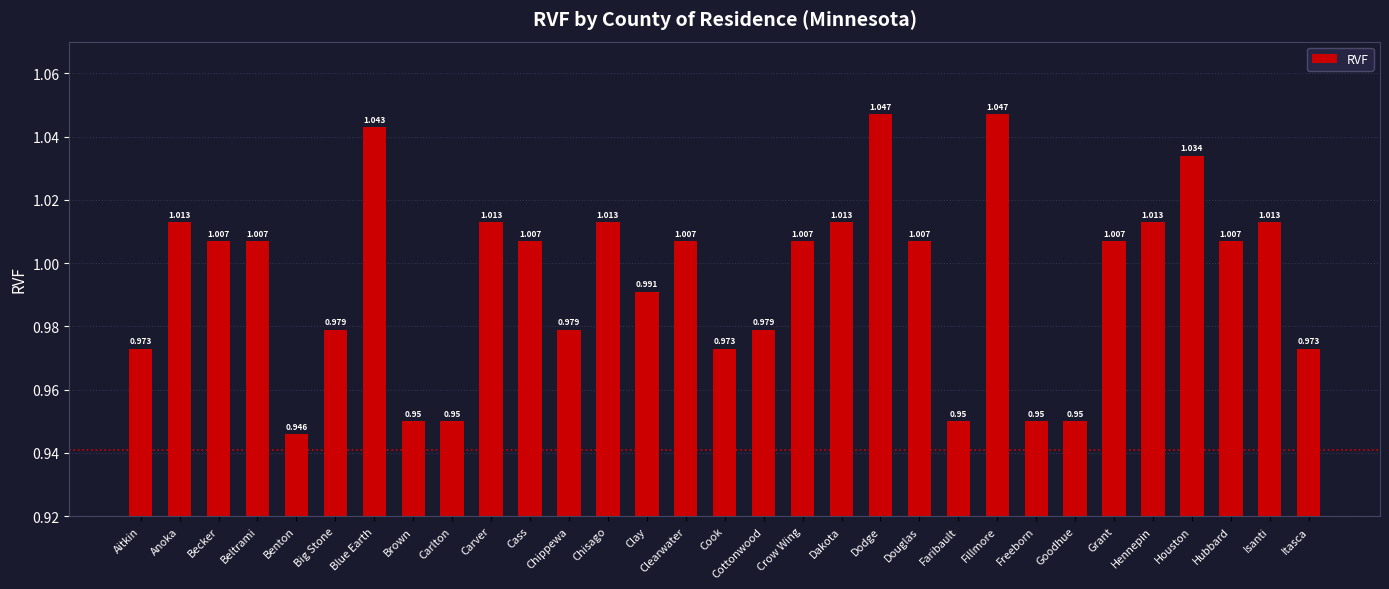

What is the label of the 9th bar from the left?

Carlton